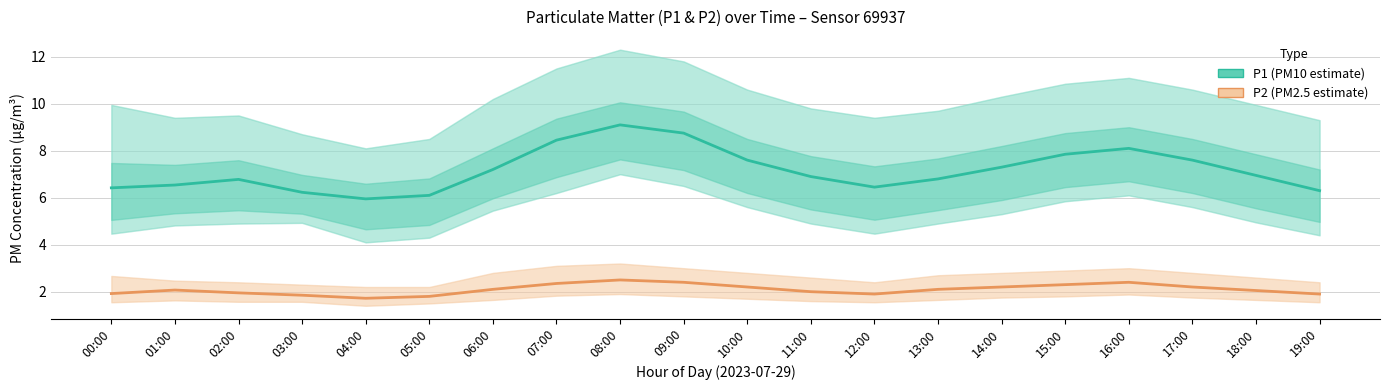

List the series in order of their overall mean, lowest first.

P2 (PM2.5 estimate), P1 (PM10 estimate)